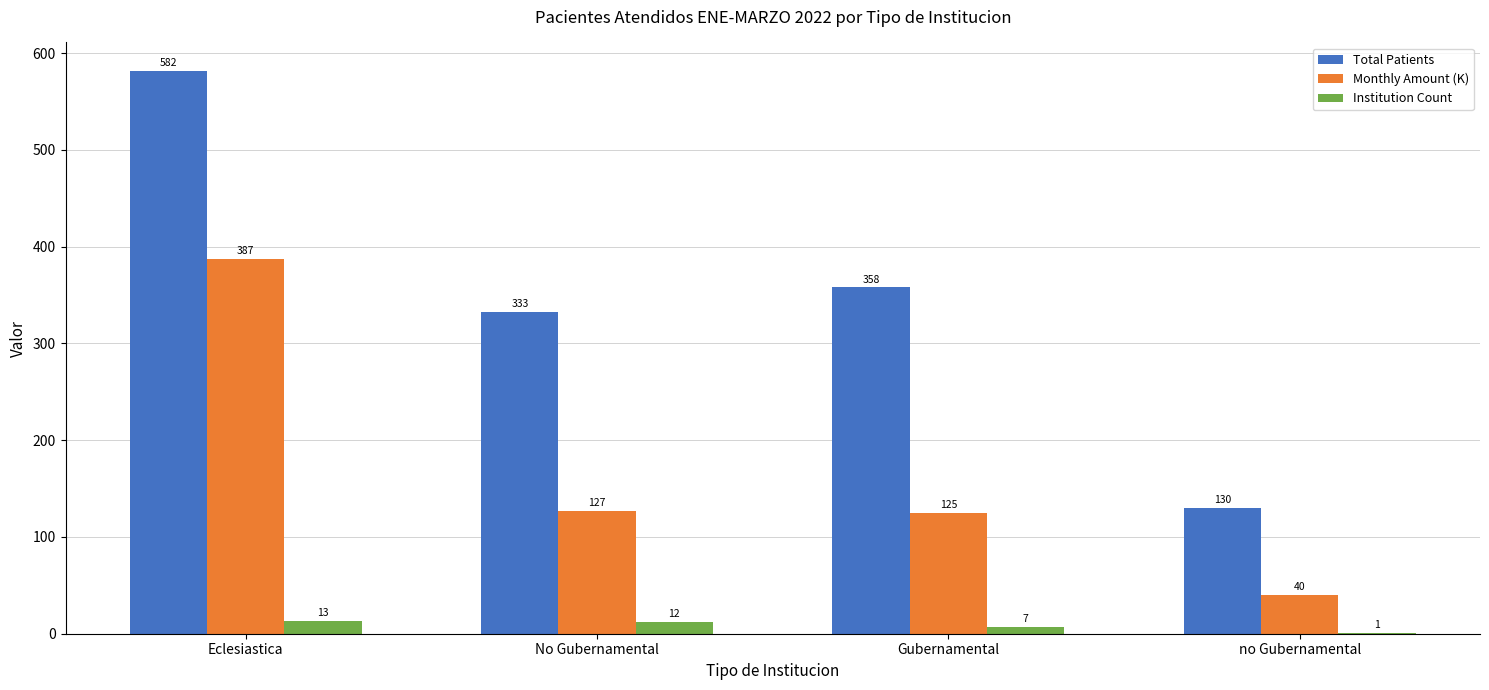

Where is Total Patients nearest to the value 356?

Gubernamental